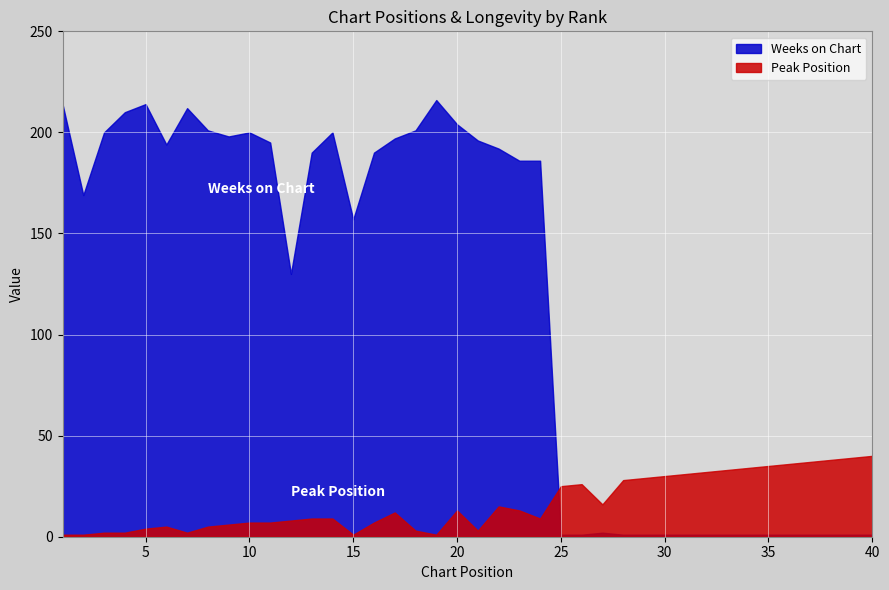

How many values in the Weeks on Chart series are below 186?

19